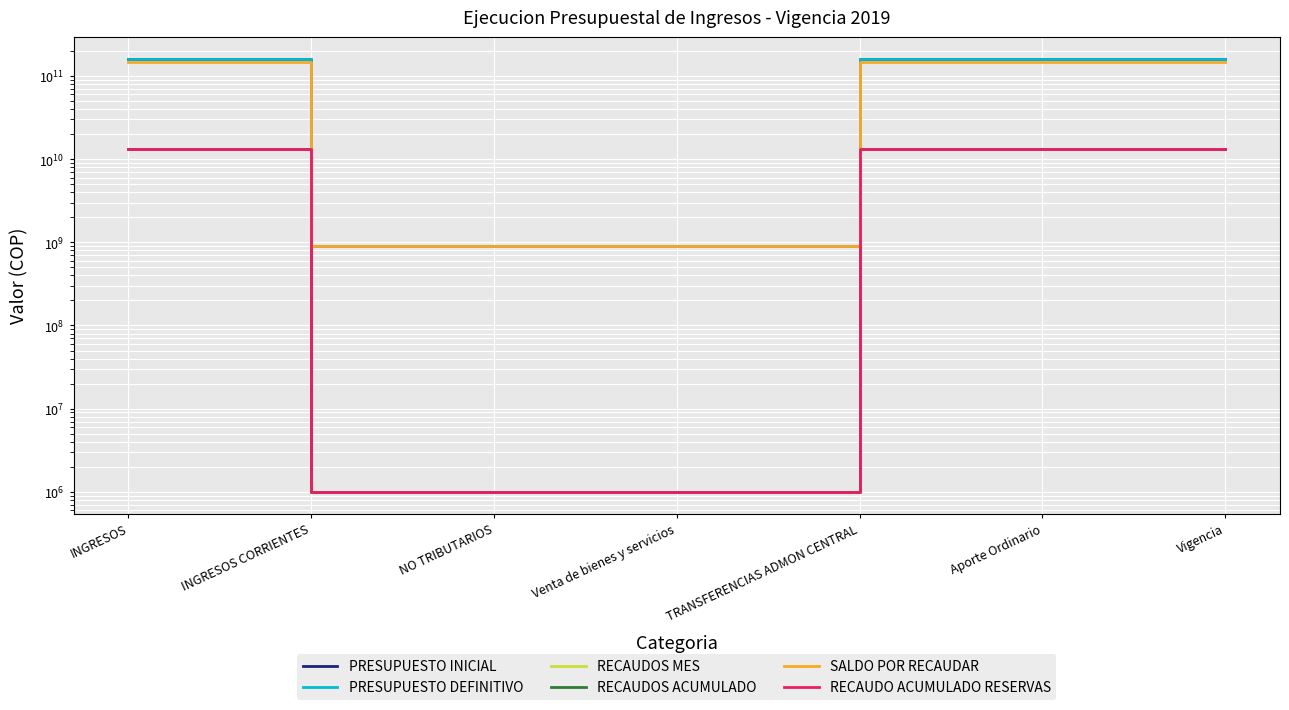

True or false: RECAUDOS MES and SALDO POR RECAUDAR intersect in this chart.

False